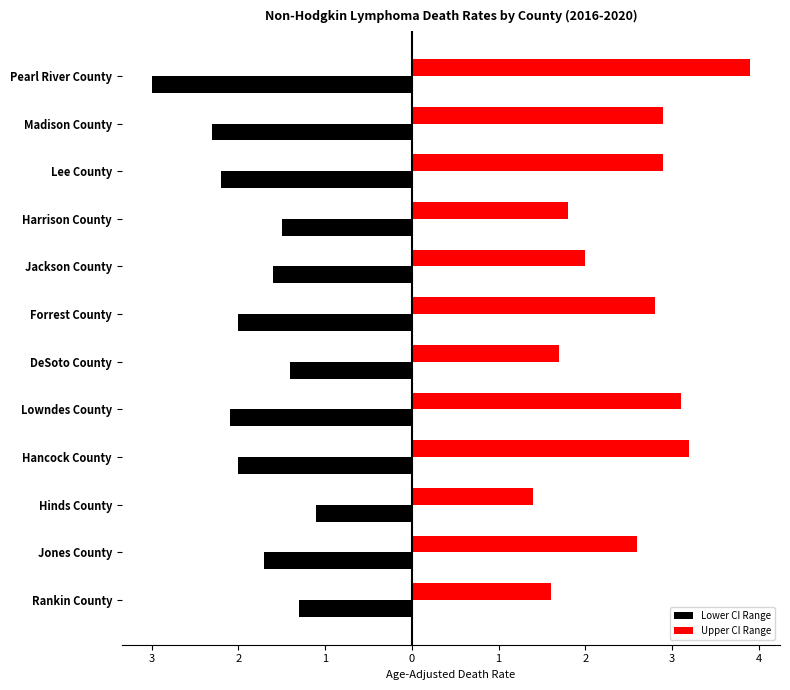

What is the smallest value displayed?

-3.0